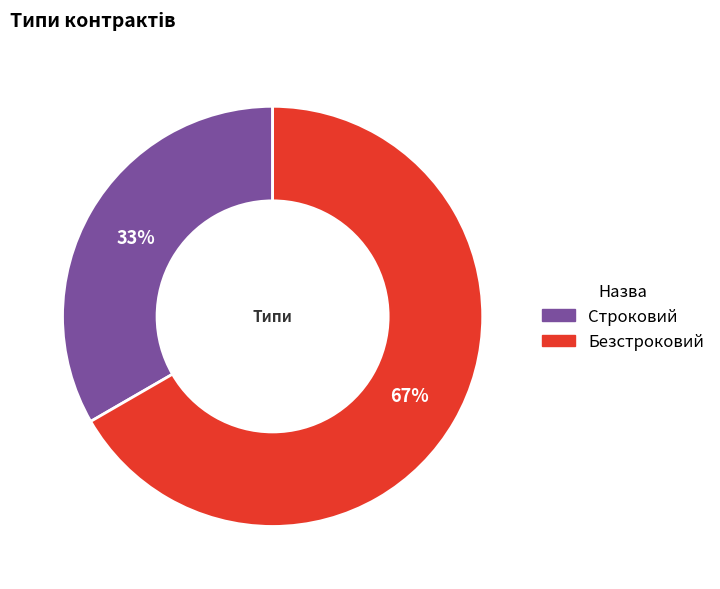

The Строковий slice represents 20% of the pie. True or false?

False